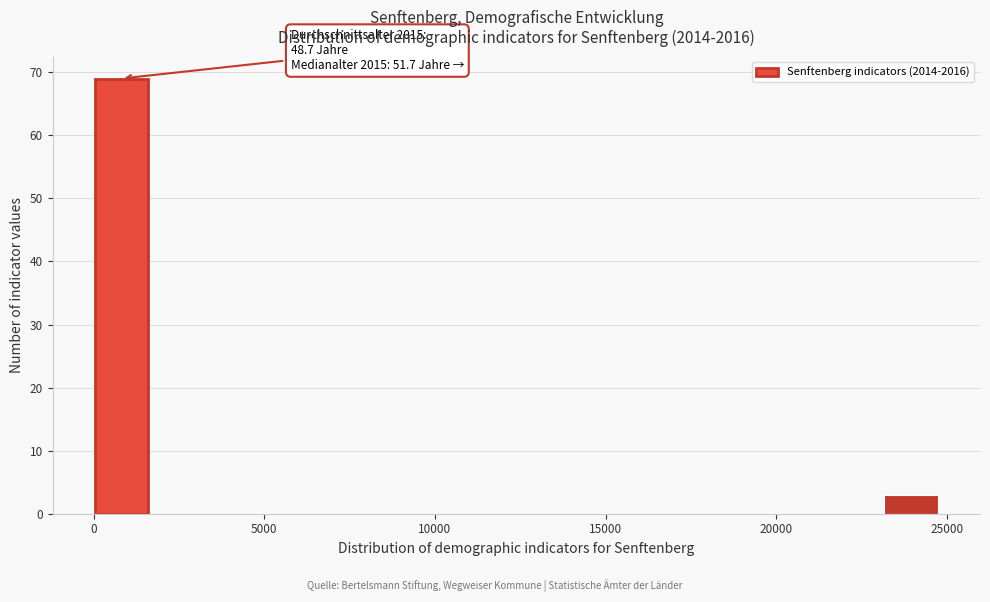

Around what value on the x-axis is the tallest bar? Give the approximate position of its centre, as read against the axis.

1000